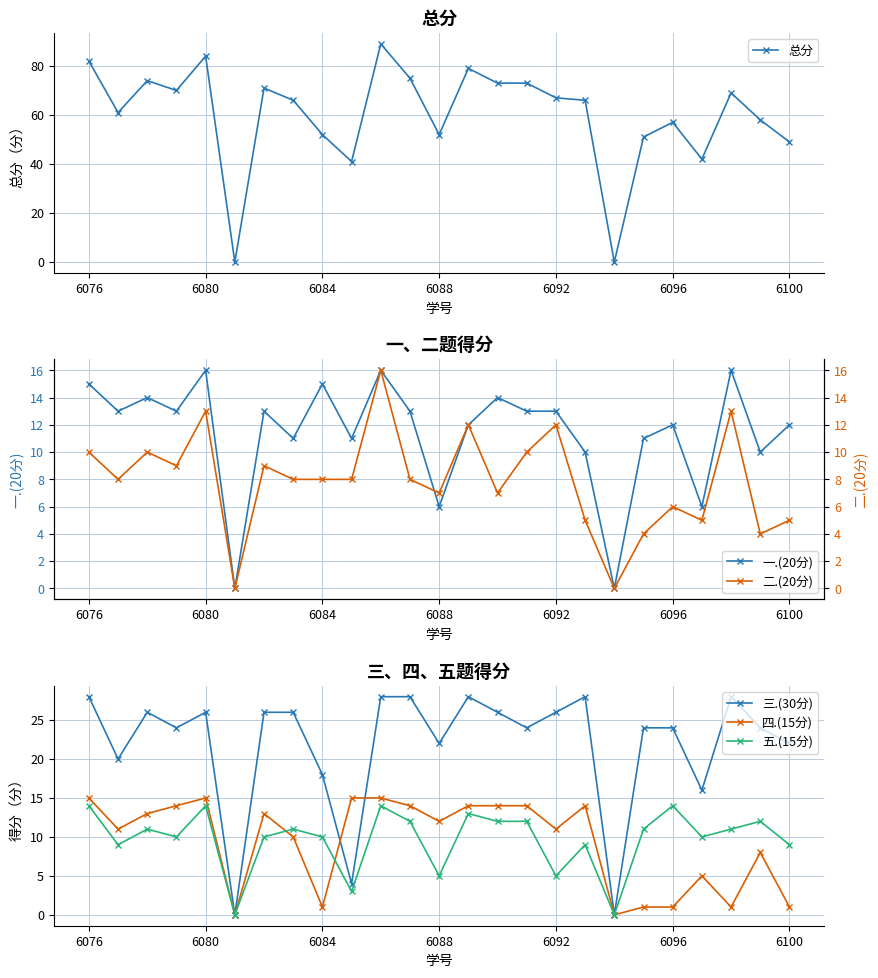

In 三.(30分), how many points are lower than both neighbors (excluding endpoints)?

8